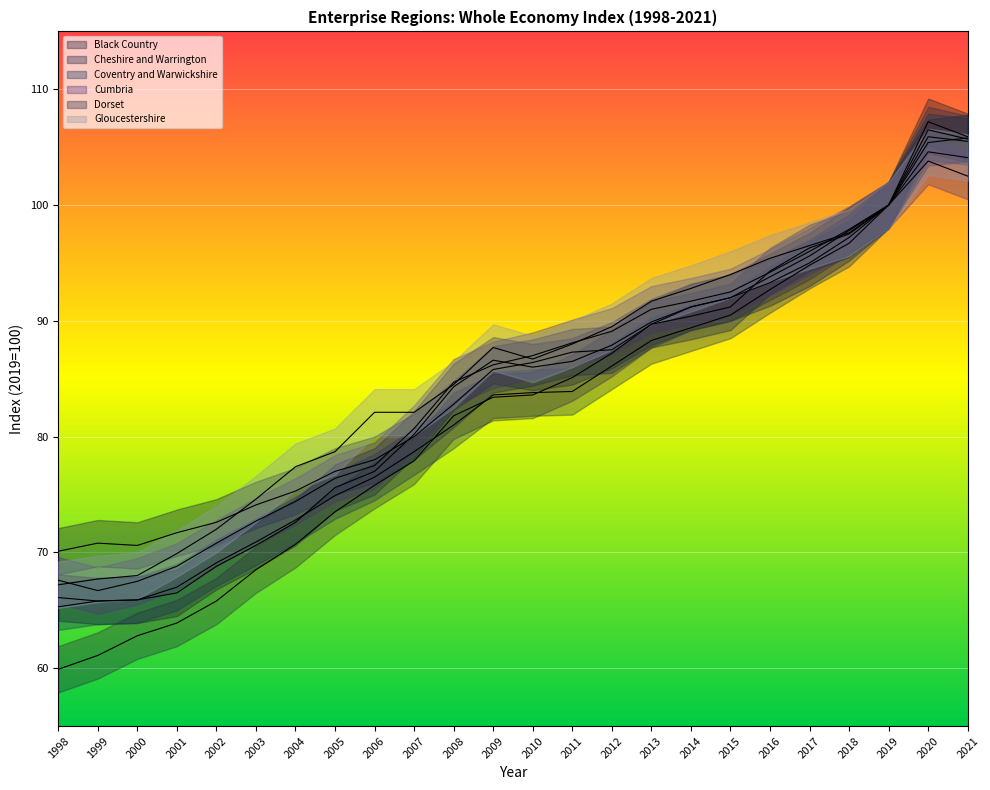

In Cumbria, how many points are lower than both neighbors (excluding endpoints)?

1